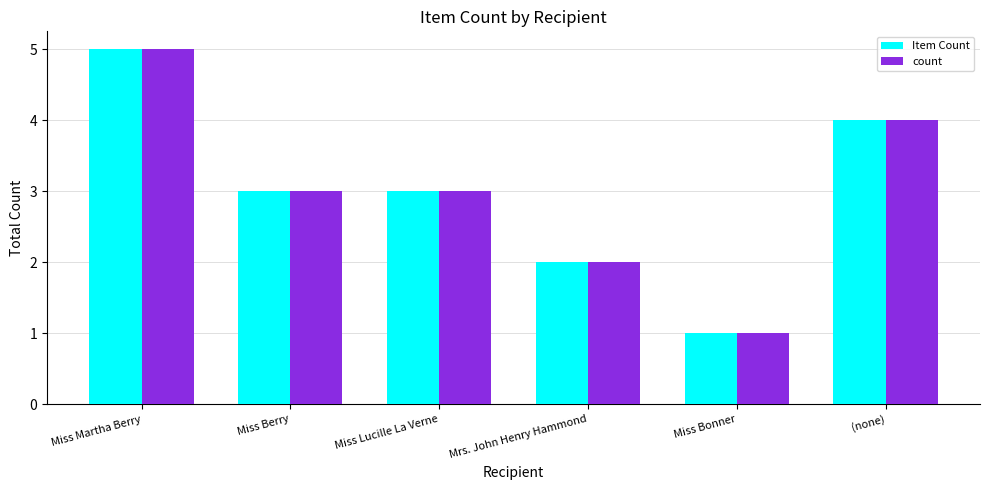

True or false: count has a value of 3 at Mrs. John Henry Hammond.

False